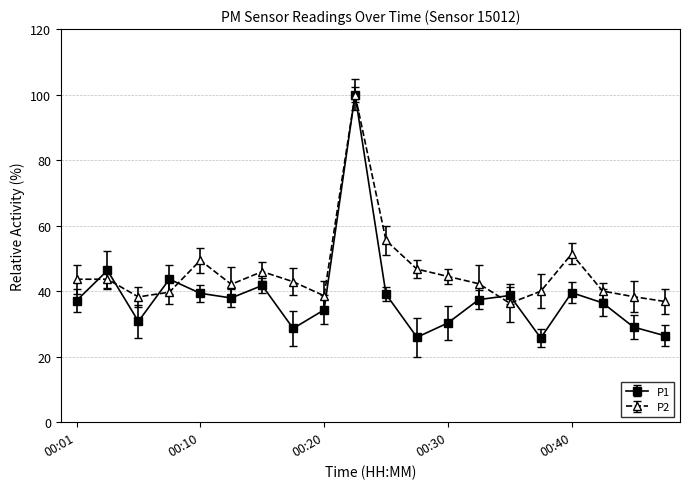

Which series has the largest total across all categories?

P2